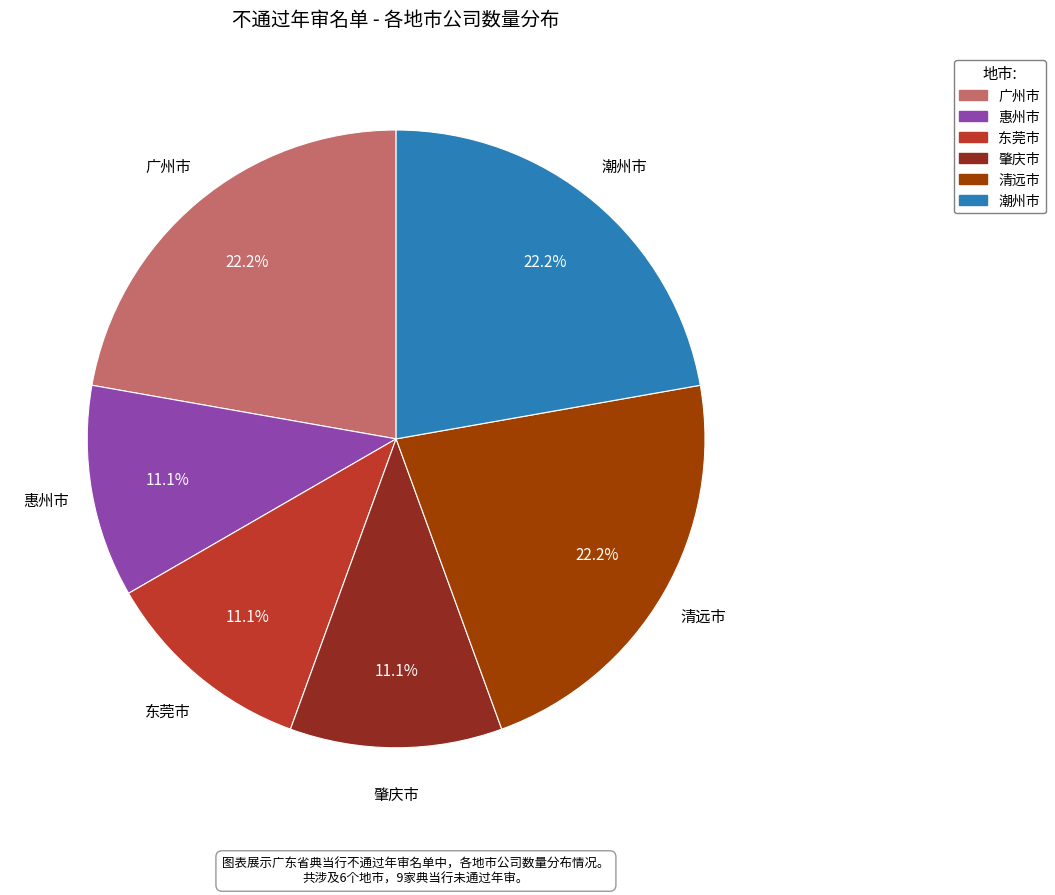

Approximately how many times larger is the value at 清远市 compared to 肇庆市?

2.0